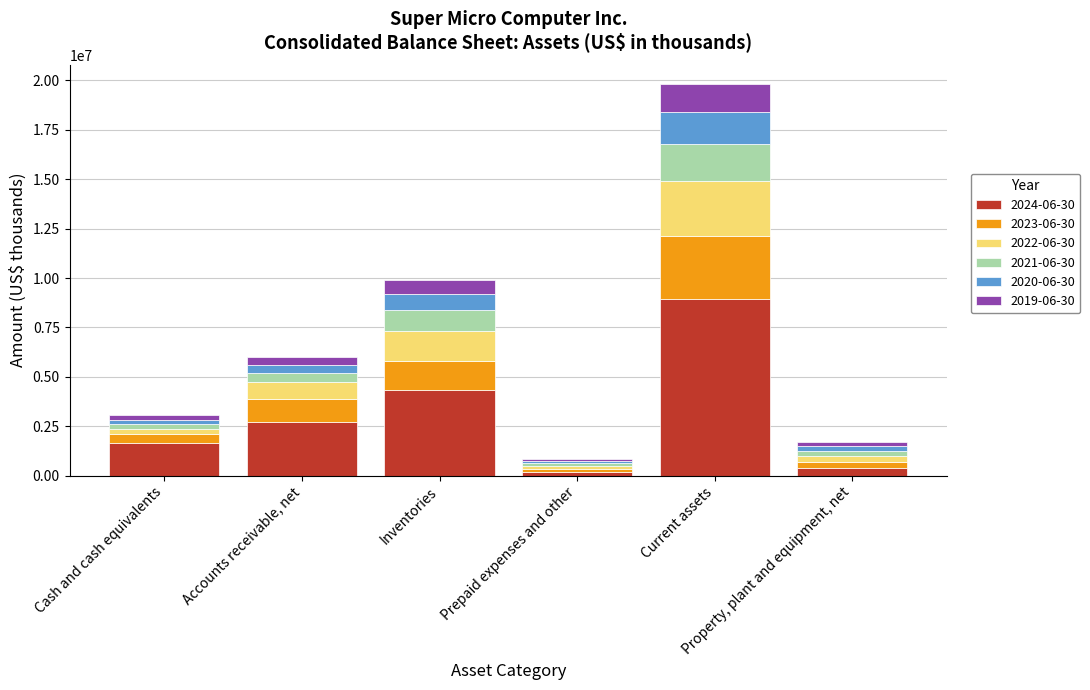

How many values in the 2024-06-30 series are below 2737331?

3